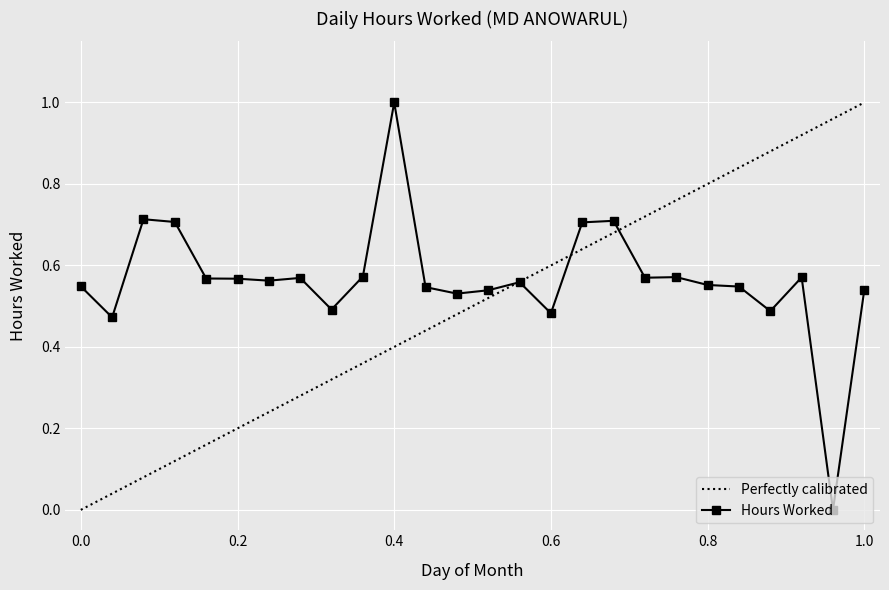

Where is the first local maximum?

3